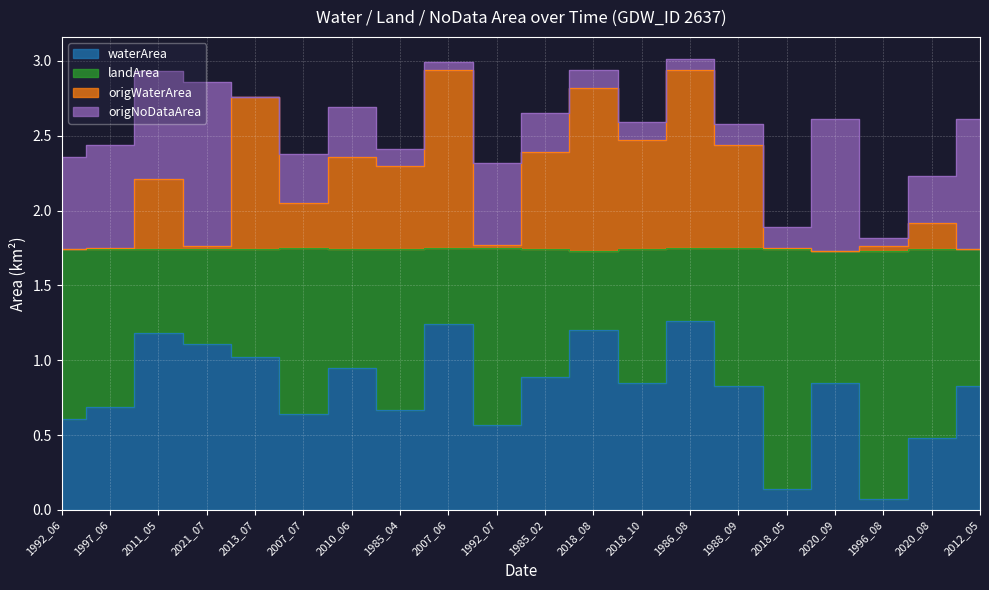

Rank the categories by waterArea value from lowest to highest.

1996_08, 2018_05, 2020_08, 1992_07, 1992_06, 2007_07, 1985_04, 1997_06, 1988_09, 2012_05, 2018_10, 2020_09, 1985_02, 2010_06, 2013_07, 2021_07, 2011_05, 2018_08, 2007_06, 1986_08